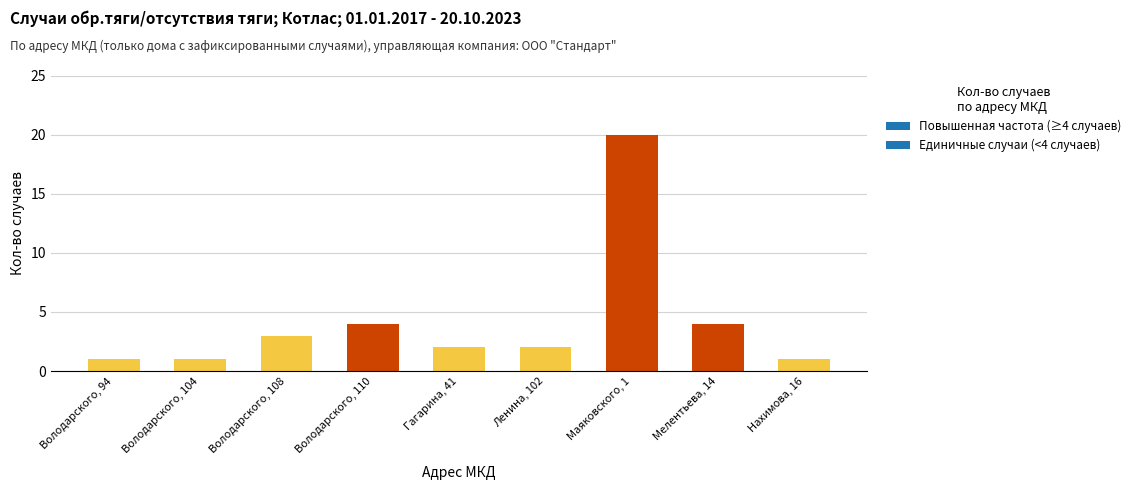

Reading left to right, what are all the values shown in this chart?

1	1	3	4	2	2	20	4	1